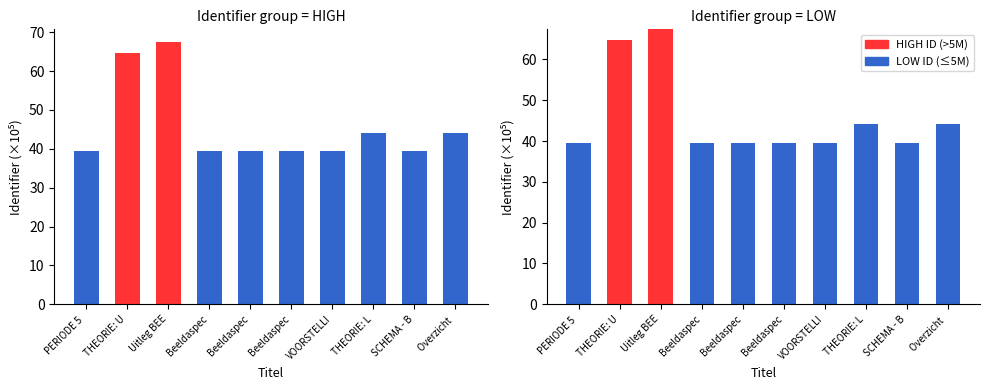

What is the total value across all series at Beeldaspec?

39.4